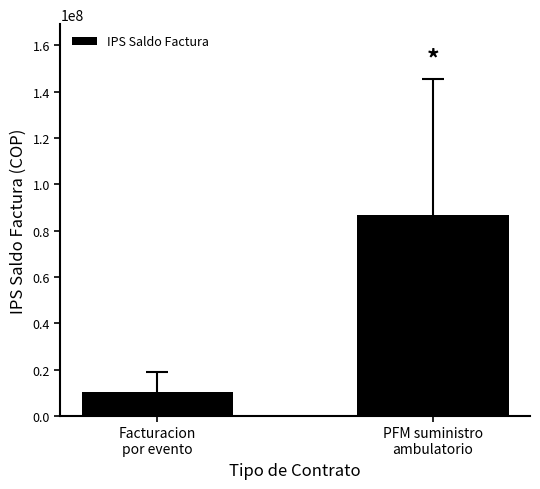

What is the label of the 2nd bar from the left?

PFM suministro
ambulatorio